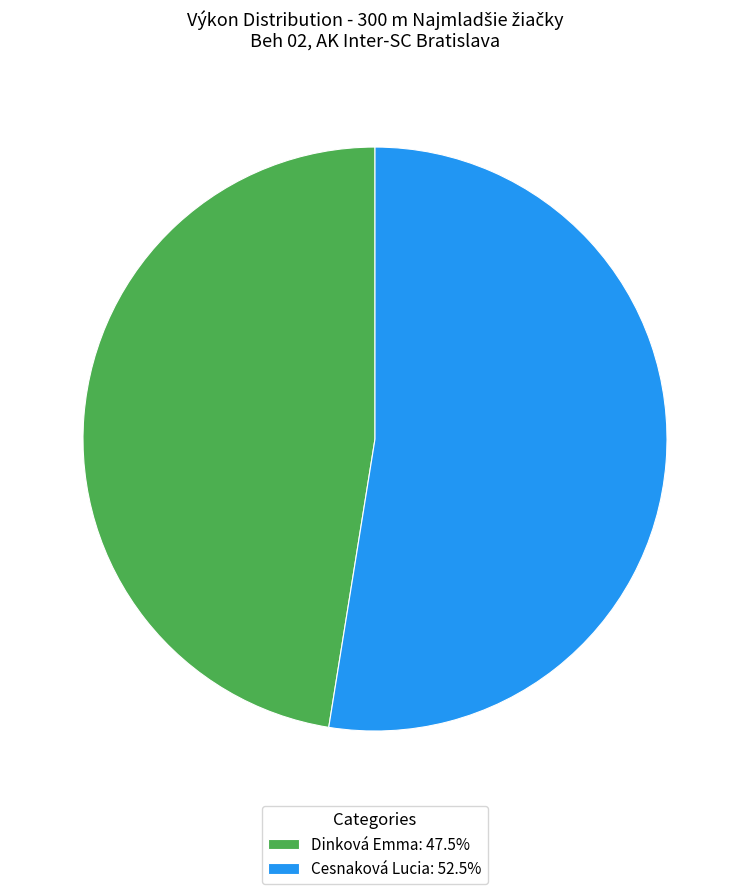

Do Dinková Emma and Cesnaková Lucia together represent more than half of the pie?

Yes